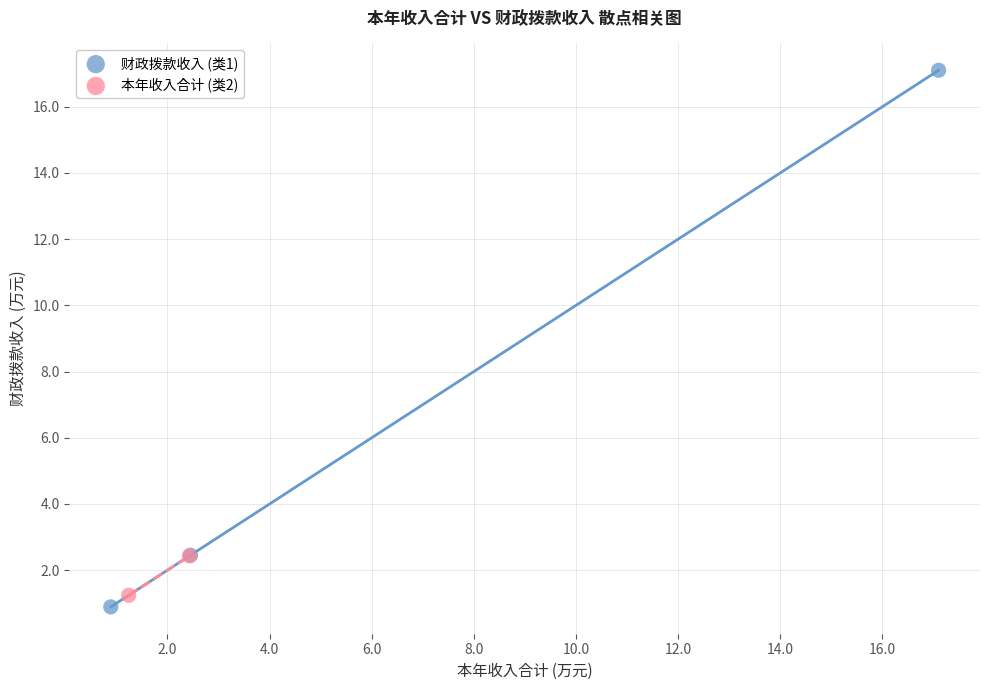

What are all the series names shown in the legend?

财政拨款收入 (类1), 本年收入合计 (类2)